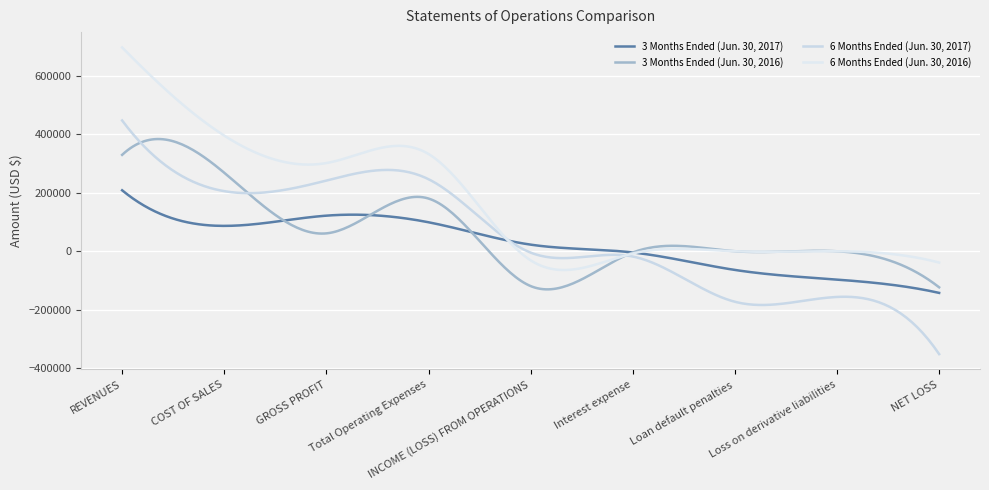

What is the label of the 4th point from the right?

Interest expense